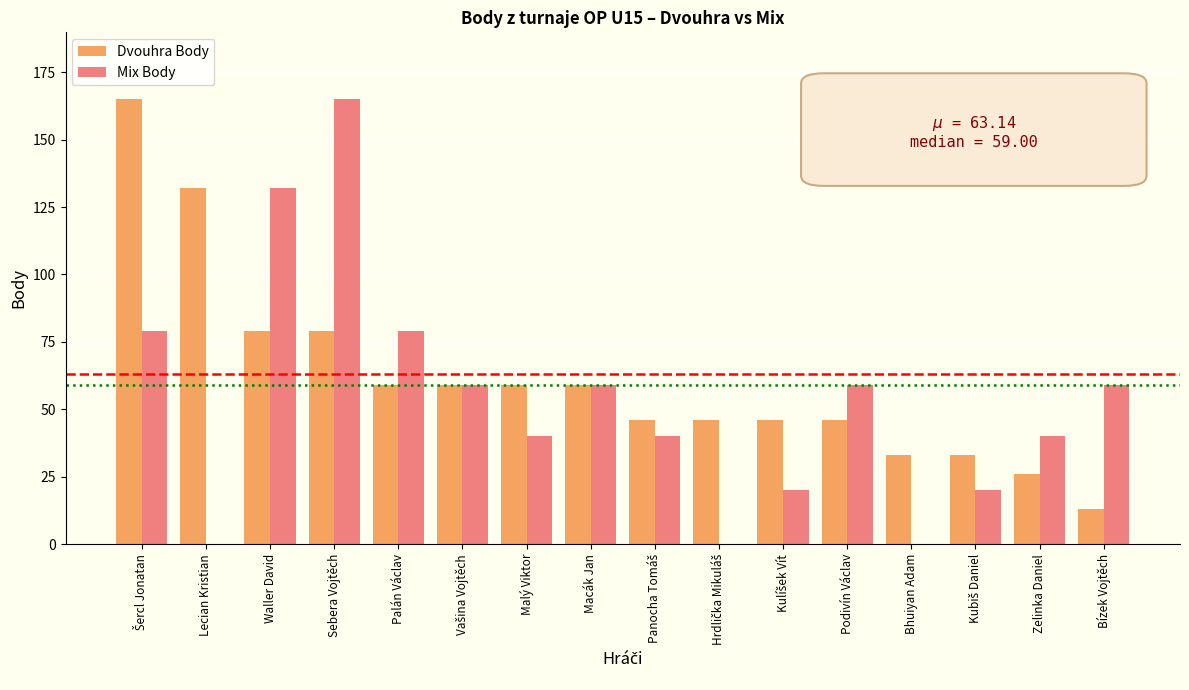

Is it true that Mix Body equals 59 at Bízek Vojtěch?

True